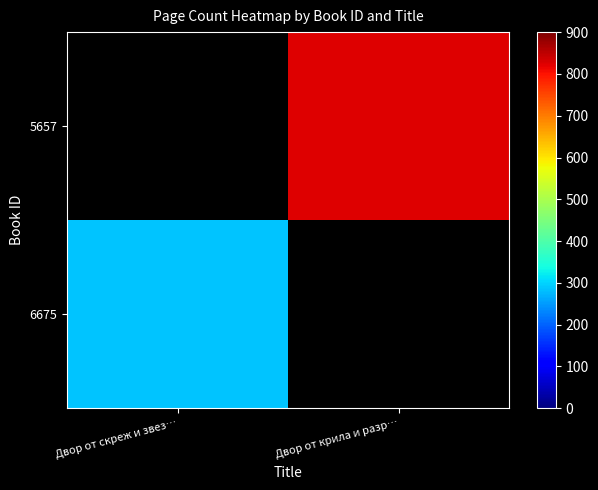

How many positive values does the 6675 series have?

1